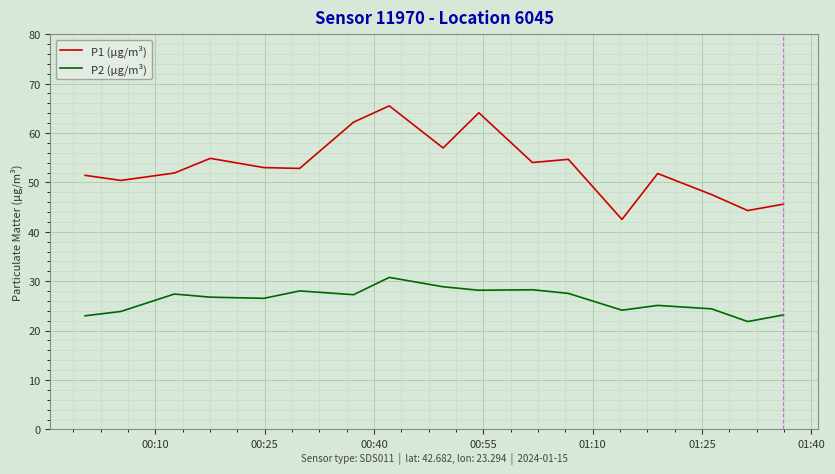

What is the average value of the P1 (µg/m³) series?

53.2